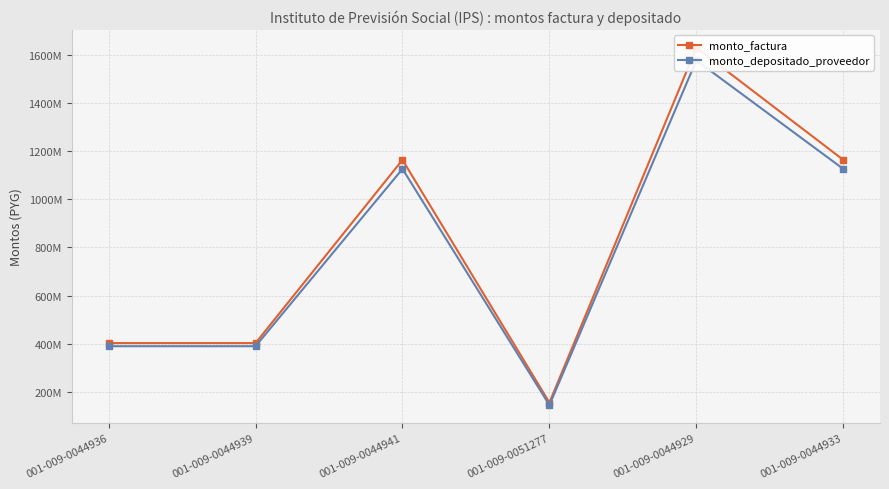

What is the minimum value for monto_factura?

155956840